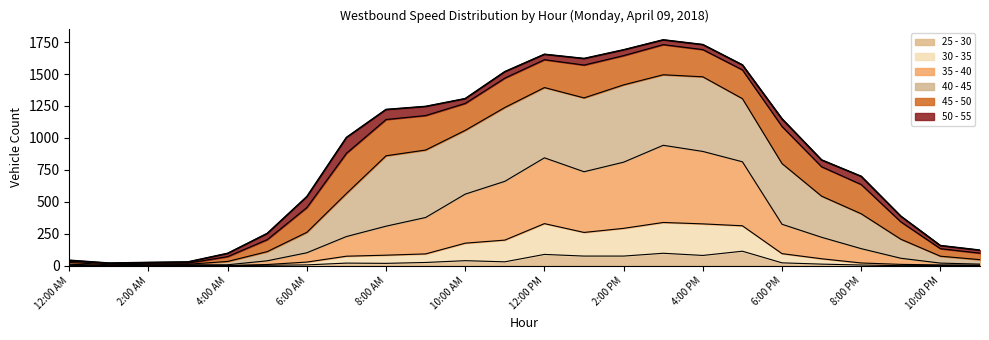

The 25 - 30 series shows 75 at 2:00 PM. True or false?

True